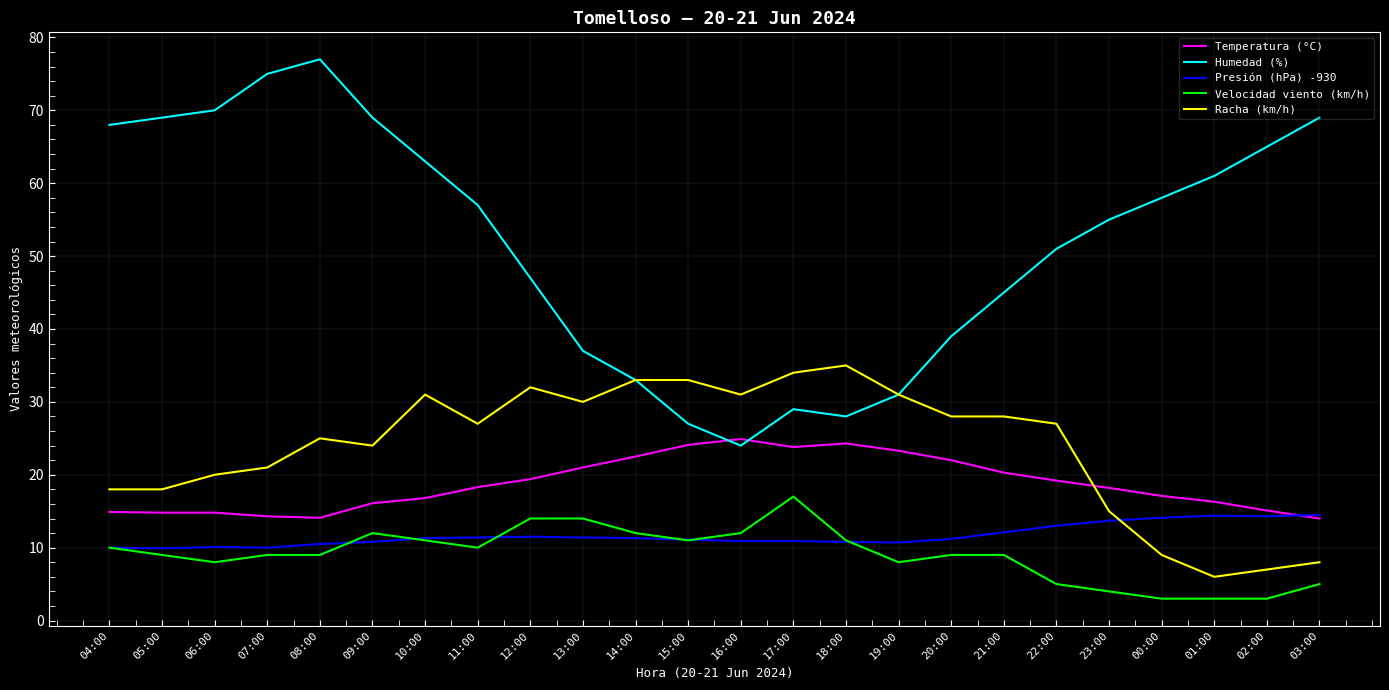

What is the greatest value displayed?

77.0